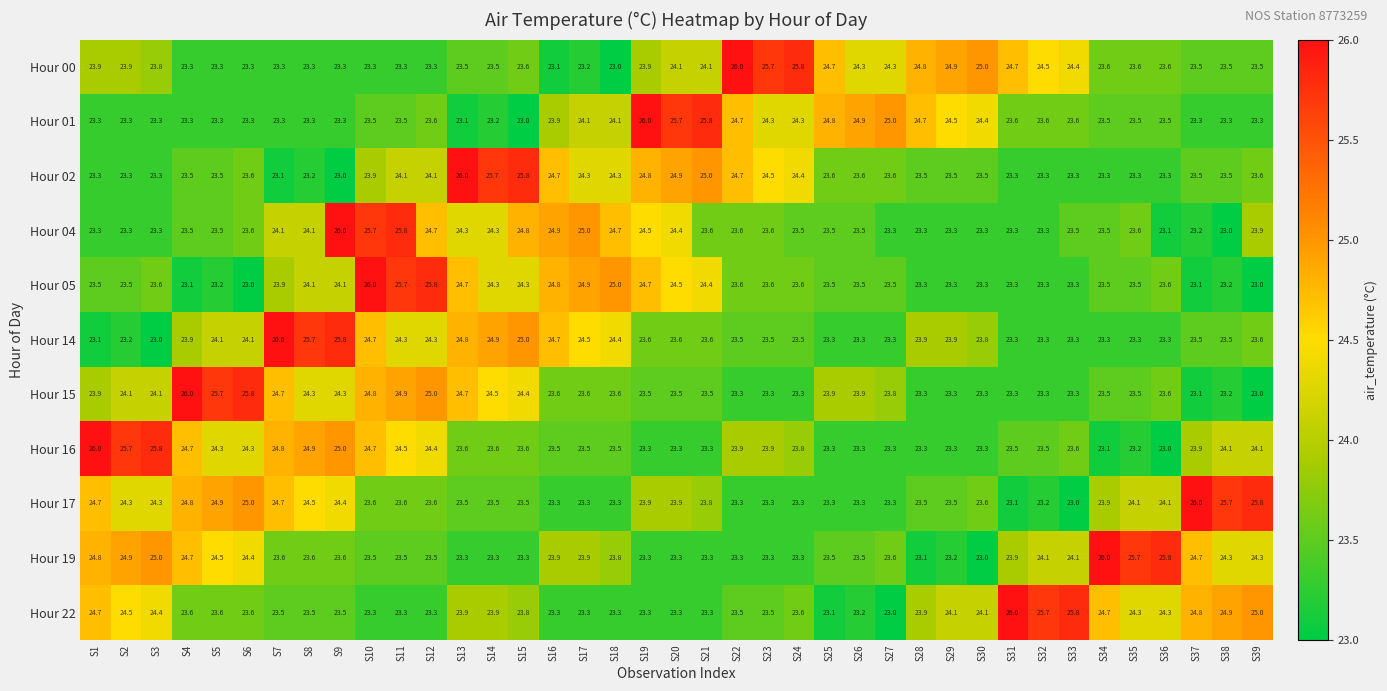

What is the maximum value shown in the chart?

26.0